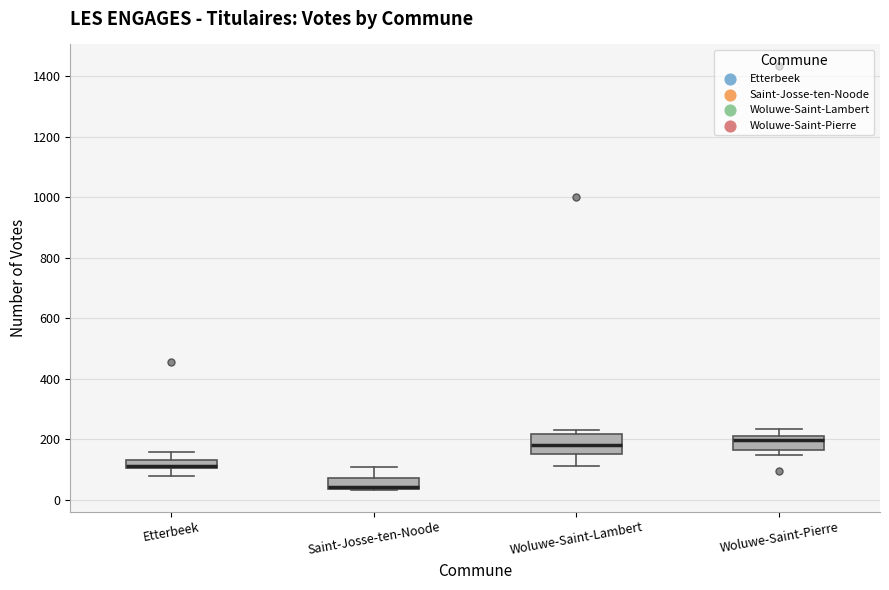

Where does the lower whisker of the box for Woluwe-Saint-Lambert end on the y-axis? The values are not printed on the chart, so give them approximately, as read against the axis.

120